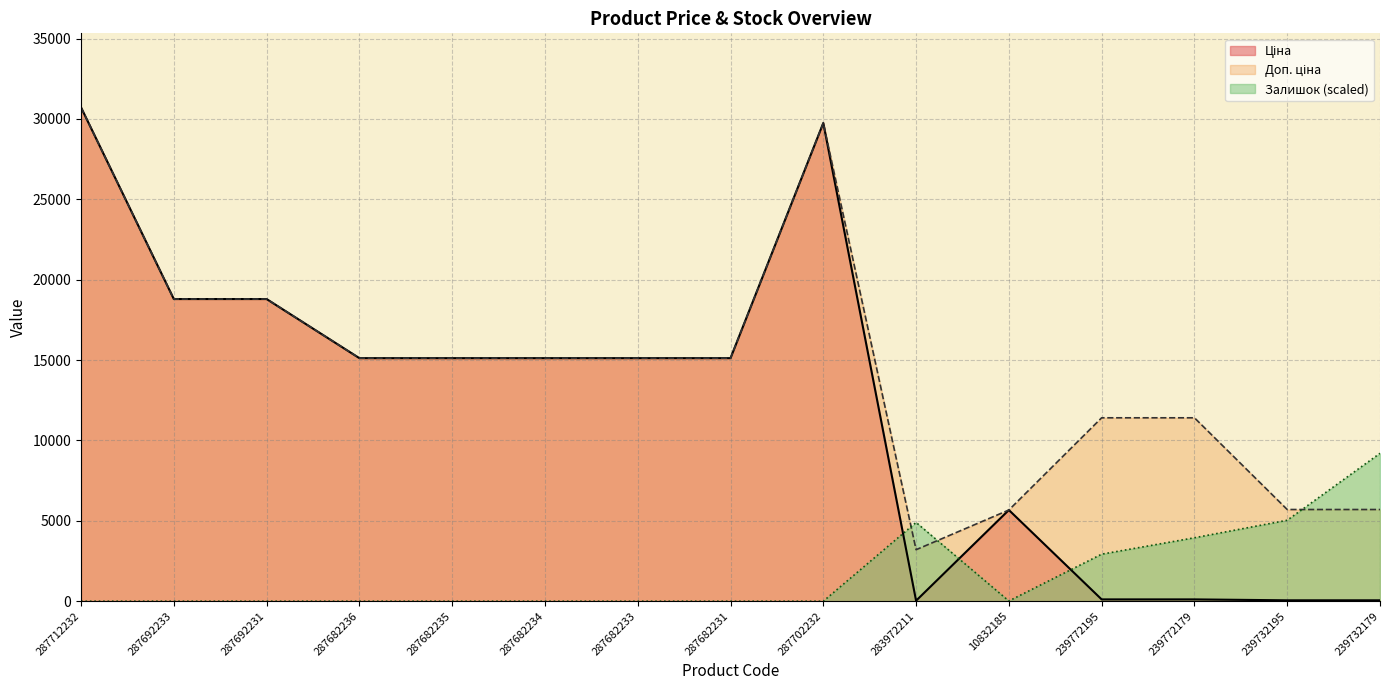

Where is the first local maximum for Доп. ціна?

287702232